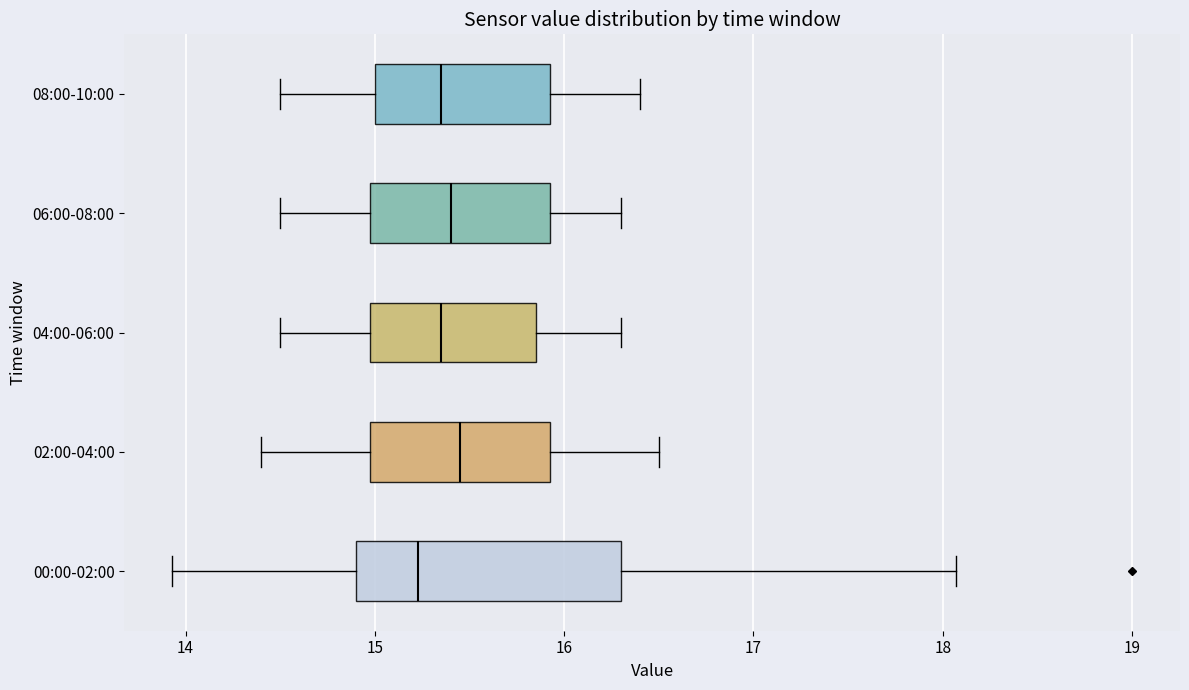

Which box is the widest, from its left edge to its right edge?

00:00-02:00